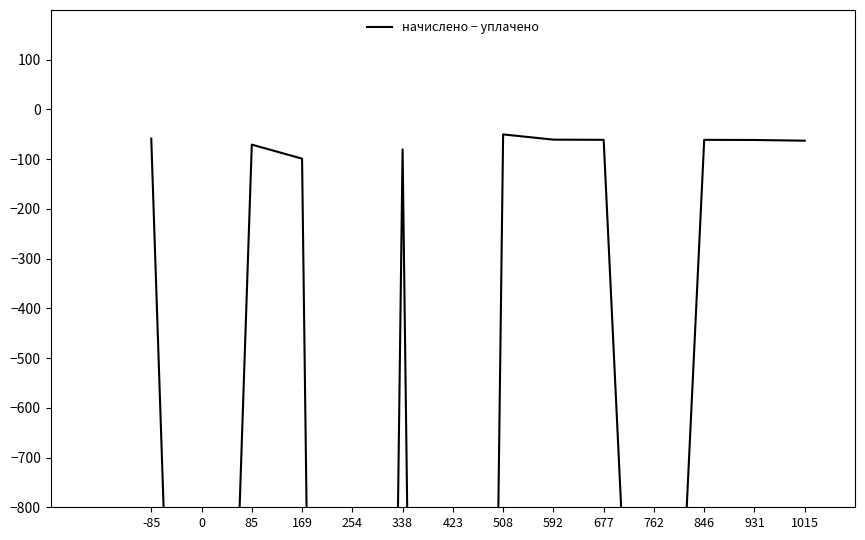

True or false: the data shows -80.2 at 338.

True